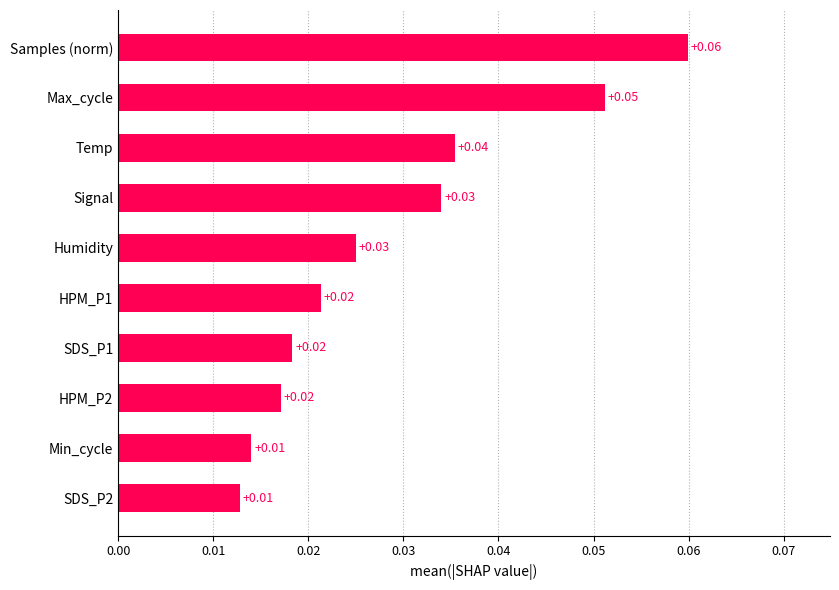

Which label corresponds to the largest value in the chart?

Samples (norm)